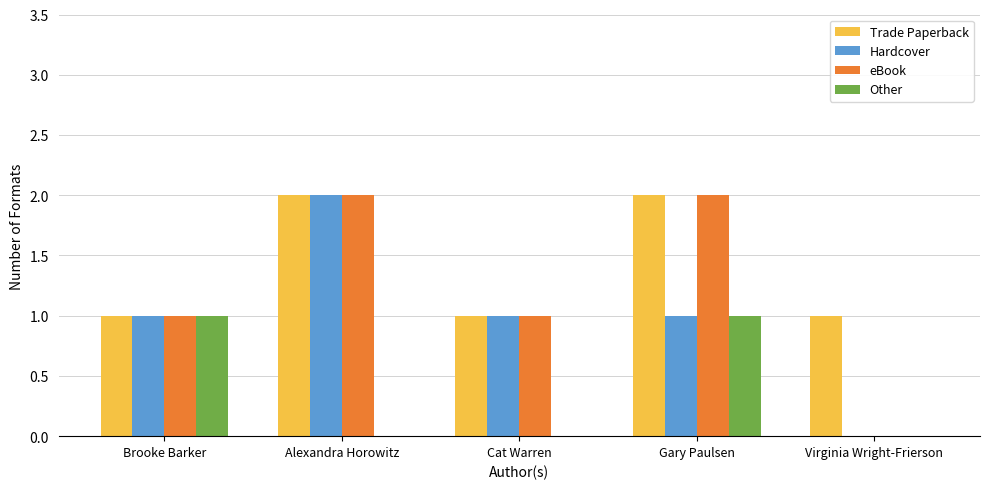

What is the sum of the Other values at Alexandra Horowitz and Brooke Barker?

1